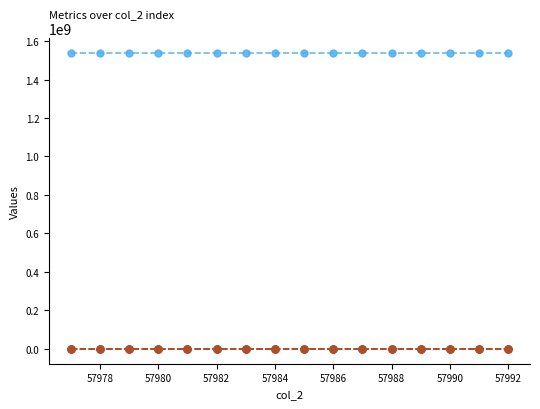

At how many categories does at least one series exceed 1062822005?

16